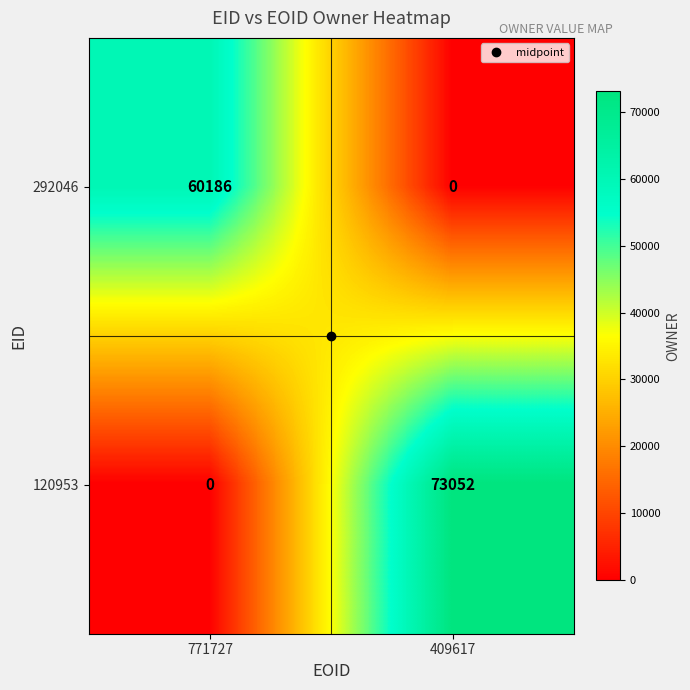

Is the value of 120953 at 771727 greater than the value of 292046 at 771727?

No